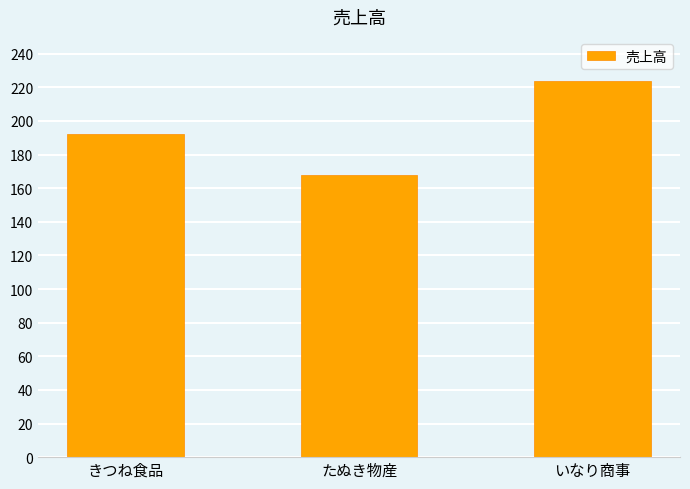

Rank the categories by value from lowest to highest.

たぬき物産, きつね食品, いなり商事